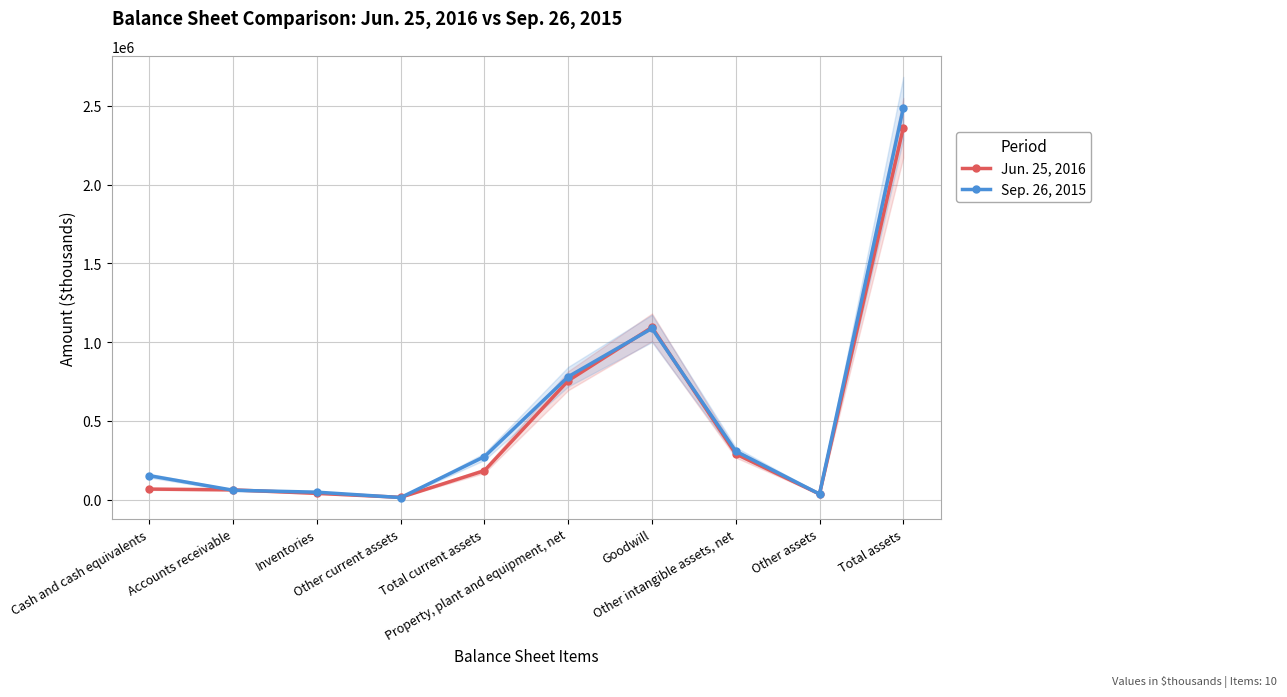

How many series are shown in this chart?

2